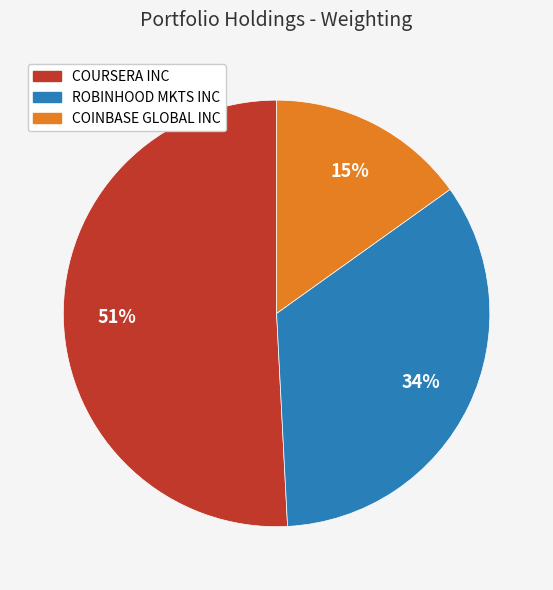

Rank the categories by value from highest to lowest.

COURSERA INC, ROBINHOOD MKTS INC, COINBASE GLOBAL INC